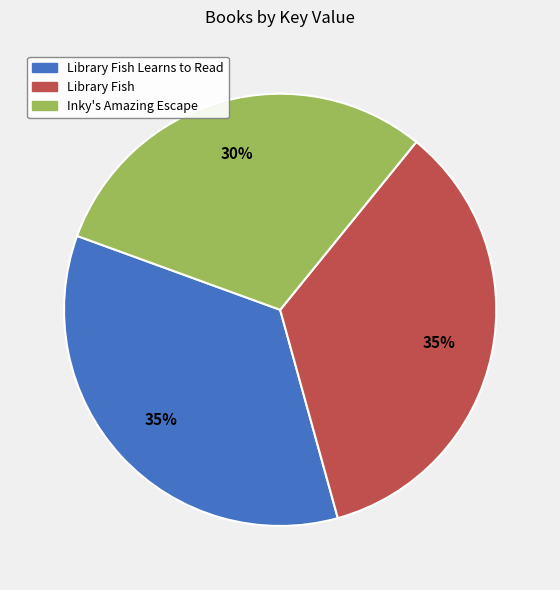

What is the smallest slice in the pie chart?

Inky's Amazing Escape